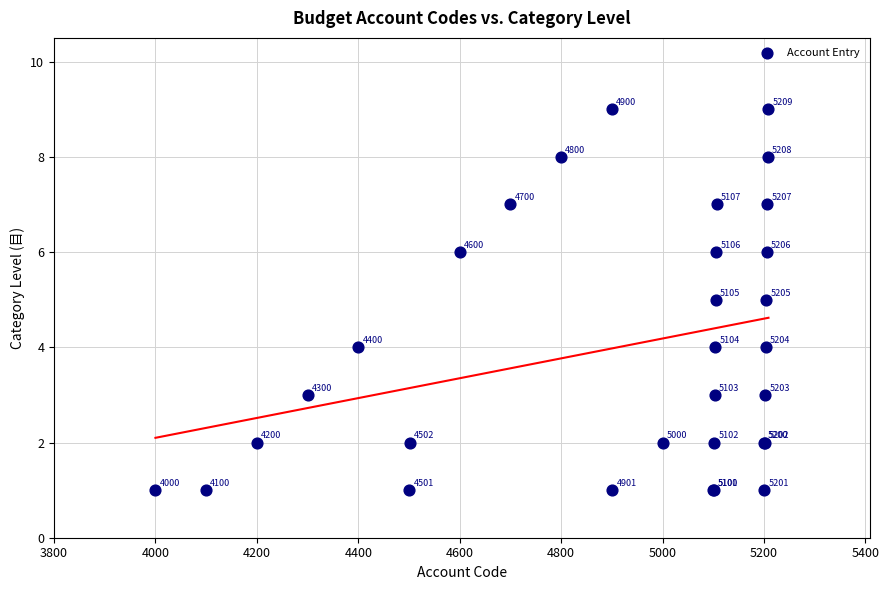

What Y value in the scatter plot is closest to 5?

5